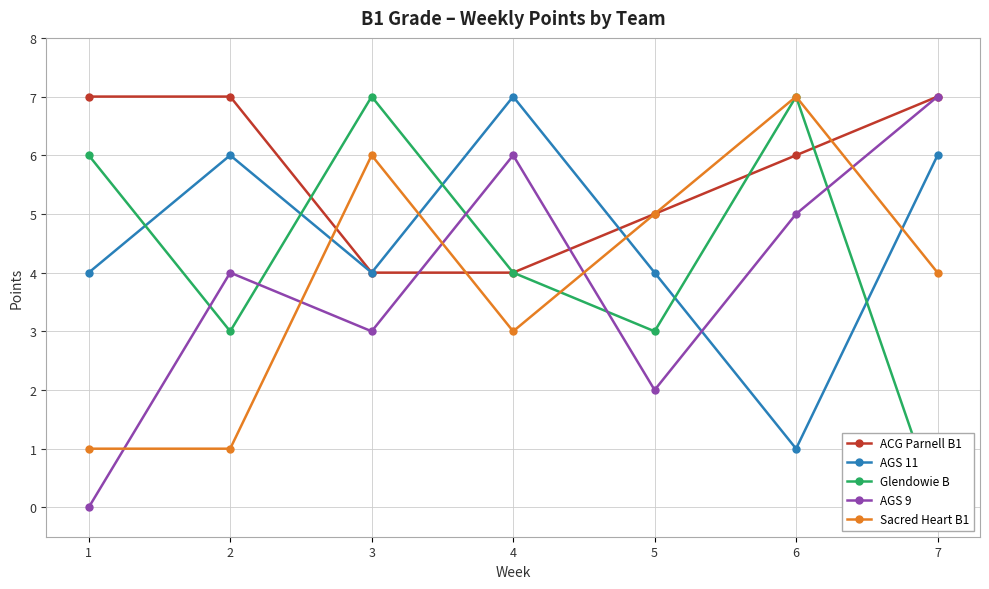

What value does the ACG Parnell B1 series have at 4?

4